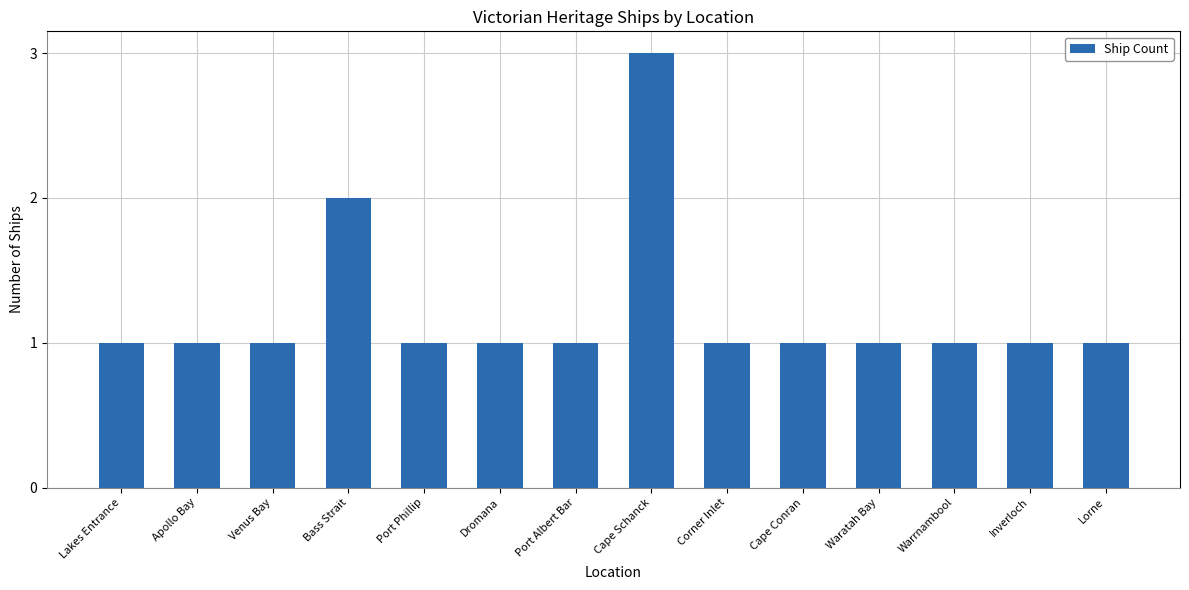

True or false: the data shows 1 at Apollo Bay.

True